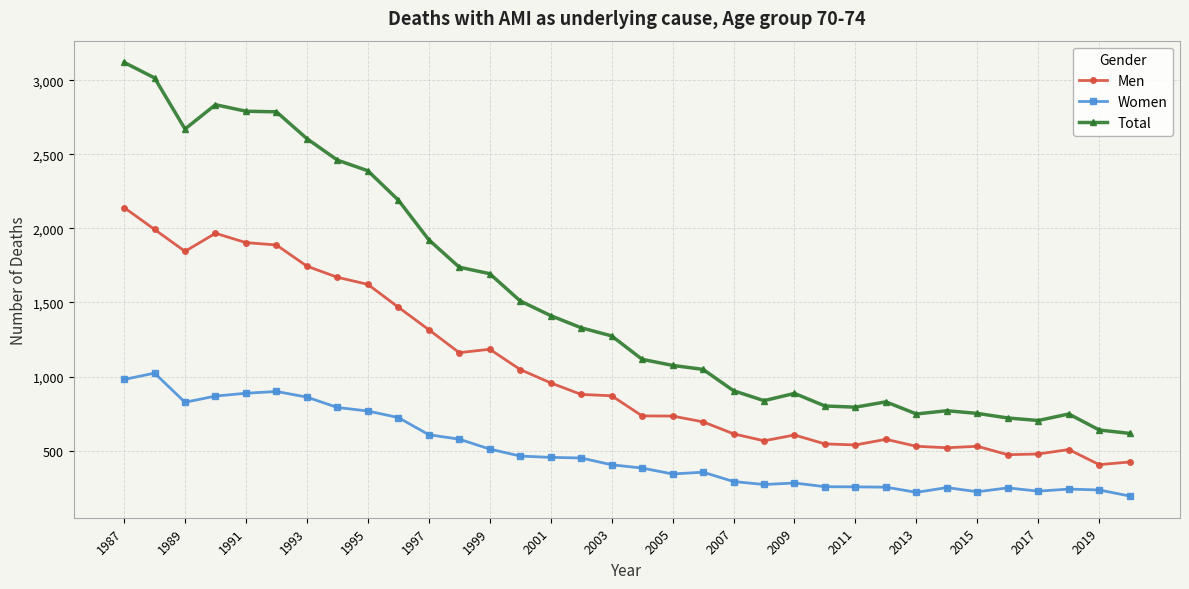

Which series has the largest range (max minus min)?

Total